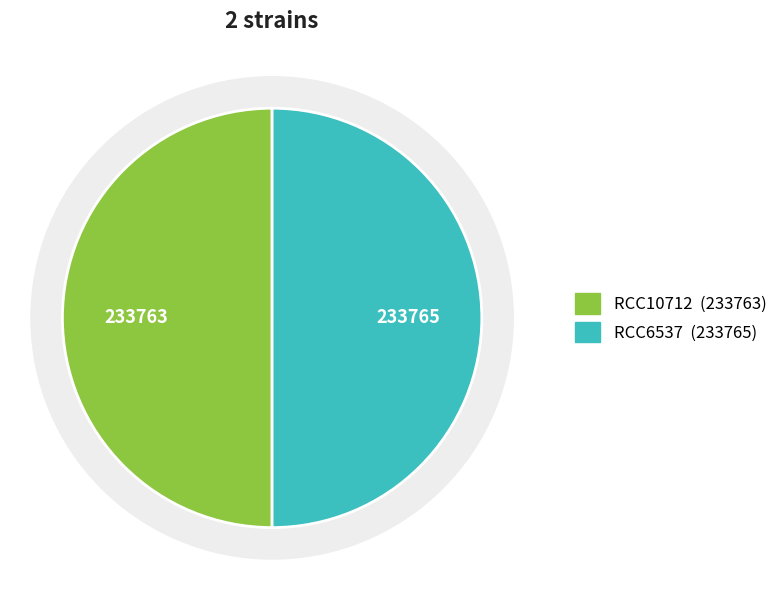

To the nearest percent, what percentage of the pie is RCC10712?

50%